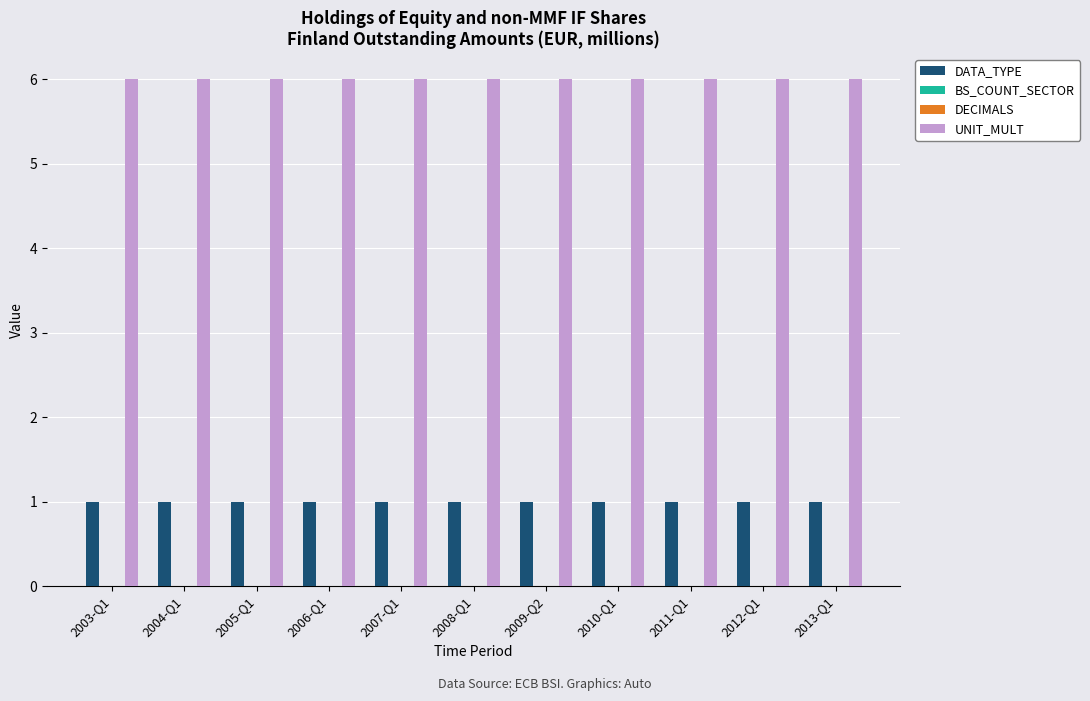

Is the value of UNIT_MULT at 2005-Q1 greater than the value of BS_COUNT_SECTOR at 2003-Q1?

Yes